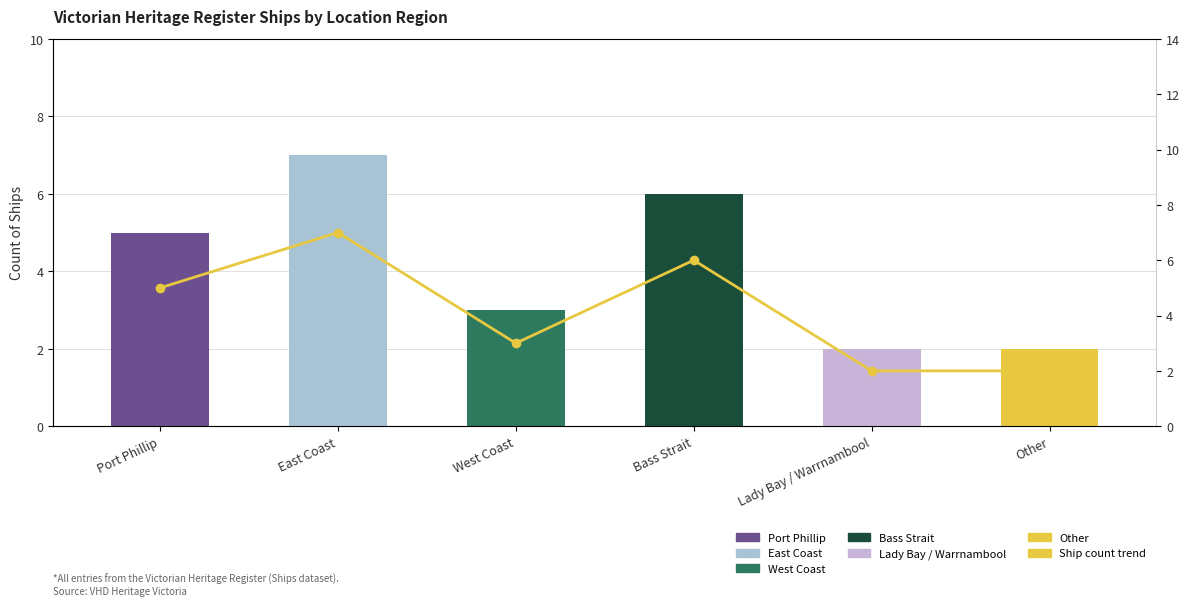

Reading left to right, list all the values displayed in this chart.

Port Phillip=5	East Coast=7	West Coast=3	Bass Strait=6	Lady Bay / Warrnambool=2	Other=2